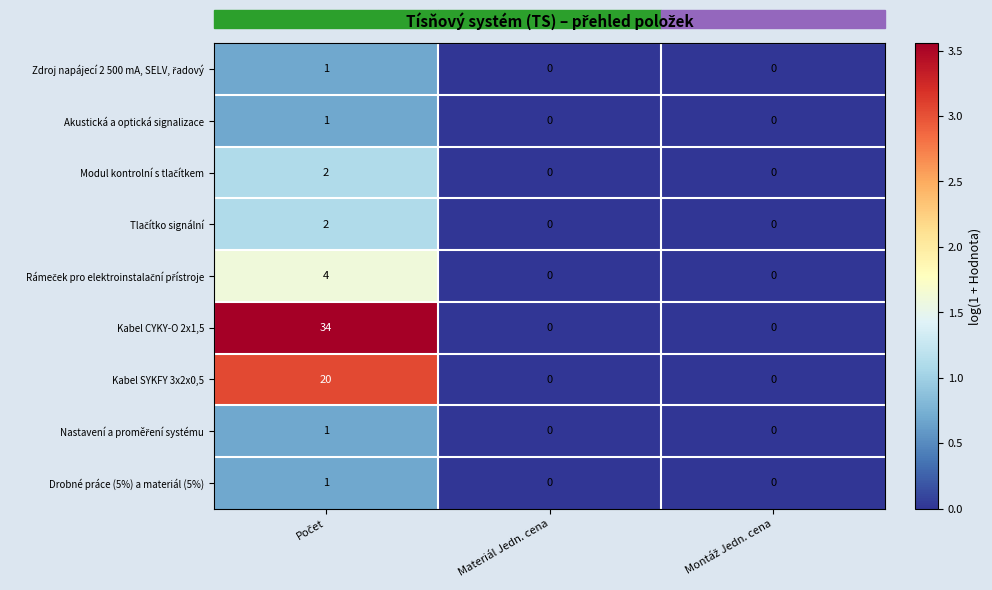

Which series has the largest total across all categories?

Kabel CYKY-O 2x1,5